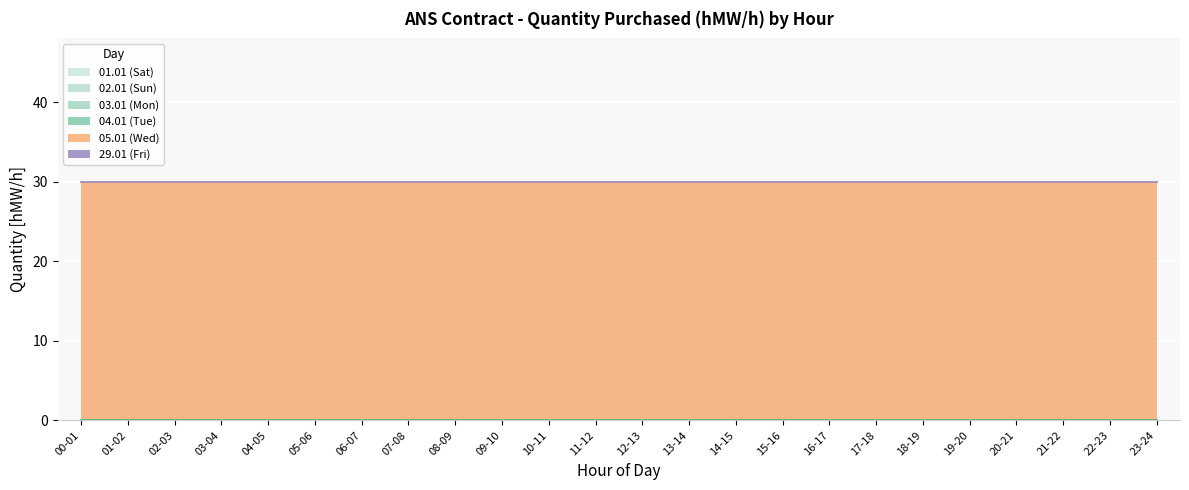

Which series has the largest range (max minus min)?

01.01 (Sat)